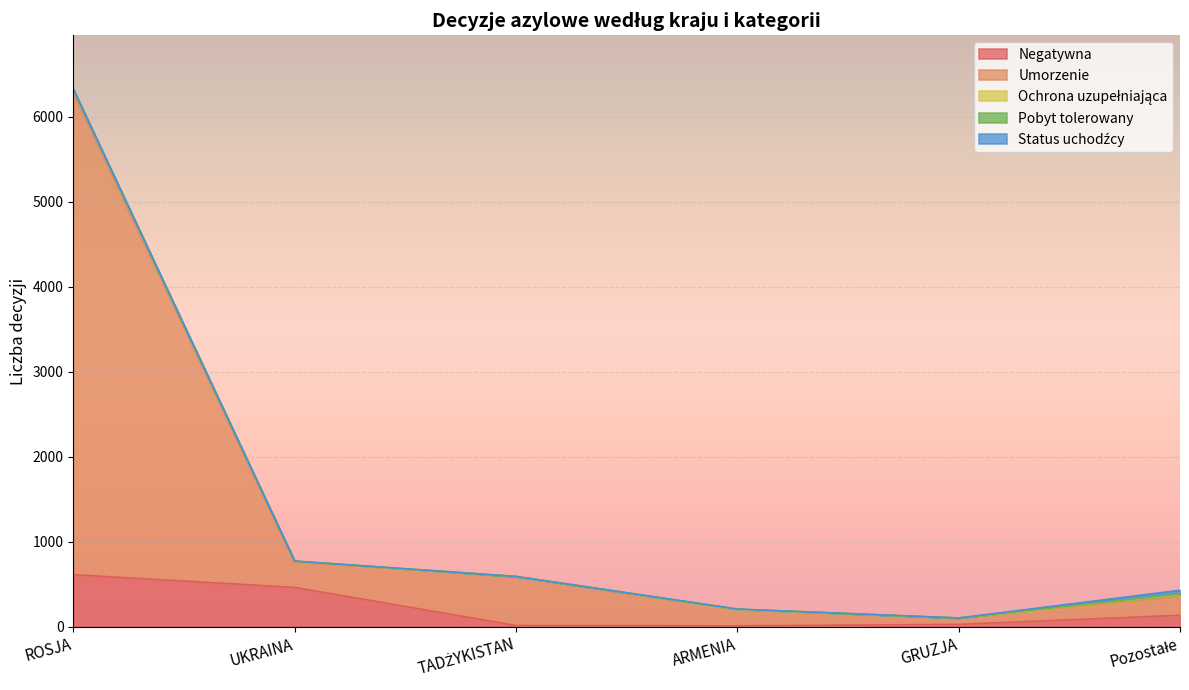

True or false: Negatywna and Status uchodźcy cross at least once.

False